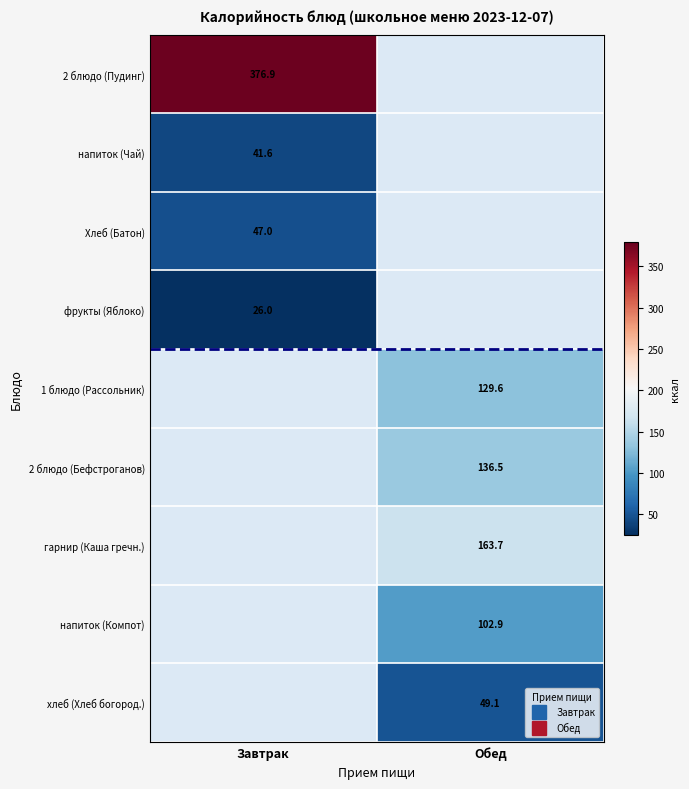

Is the value of Хлеб (Батон) at Обед greater than the value of хлеб (Хлеб богород.) at Завтрак?

No